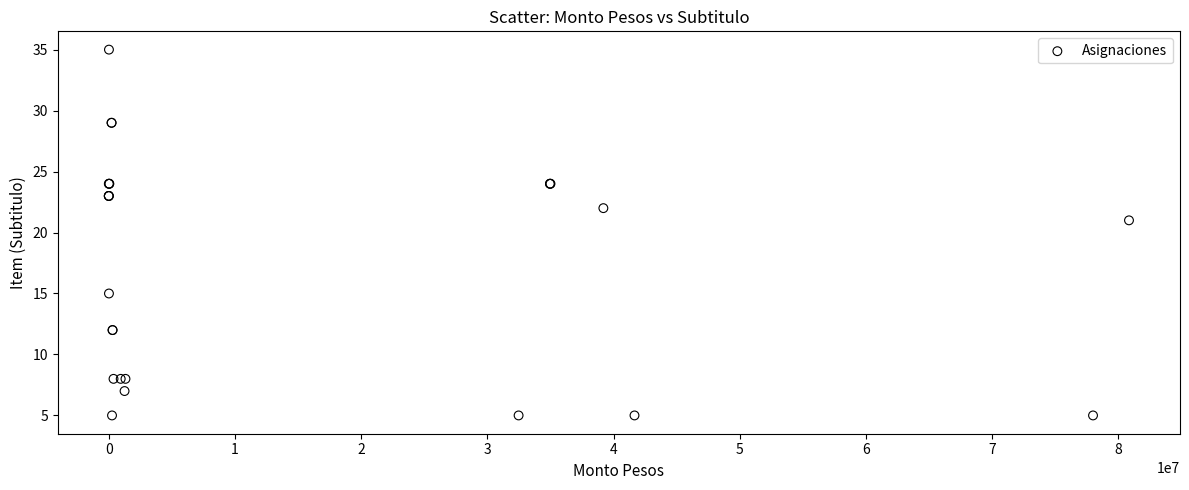

What Y value in the scatter plot is closest to 20?

21